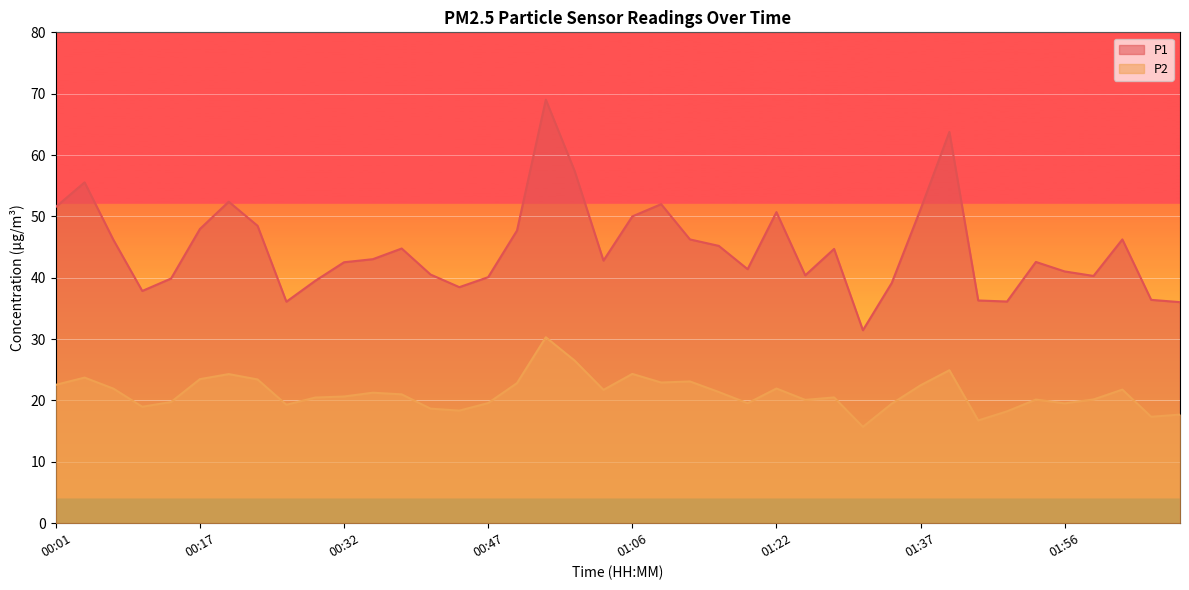

What is the difference between the second highest and minimum values in the P2 series?

10.8